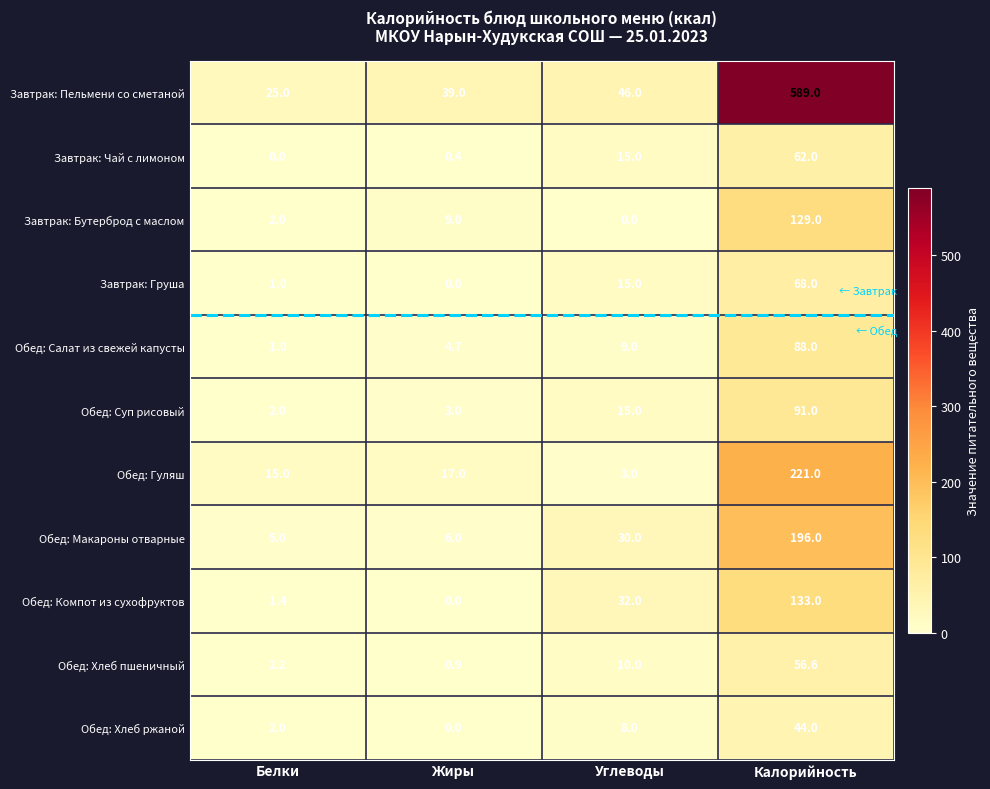

Which category has the highest value across all series?

Калорийность